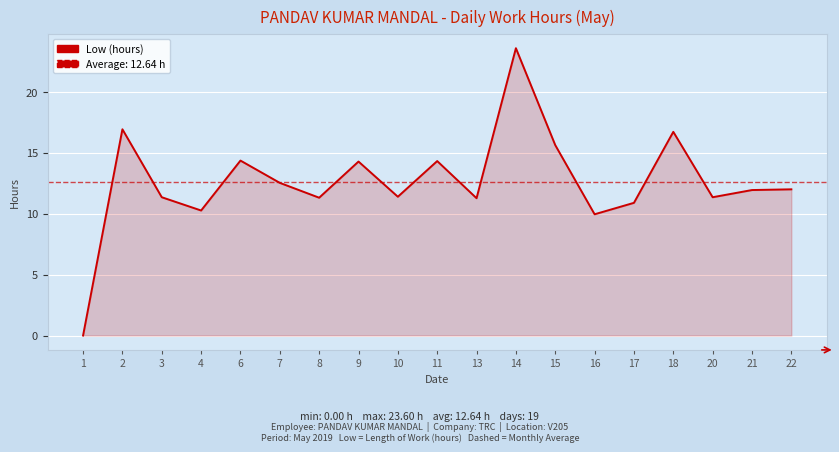

List the labels in order of value, smallest first.

1, 16, 4, 17, 13, 8, 3, 20, 10, 21, 22, 7, 9, 11, 6, 15, 18, 2, 14